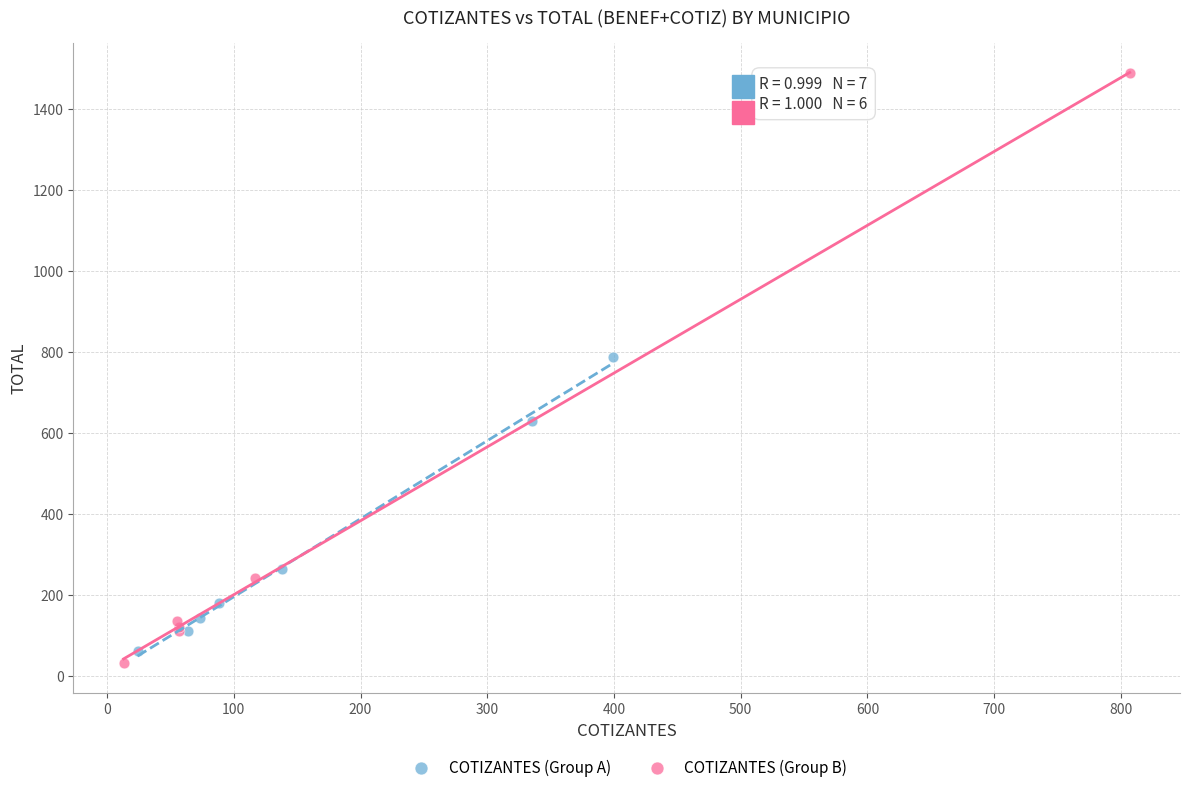

Which series contains the highest Y value?

COTIZANTES (Group B)